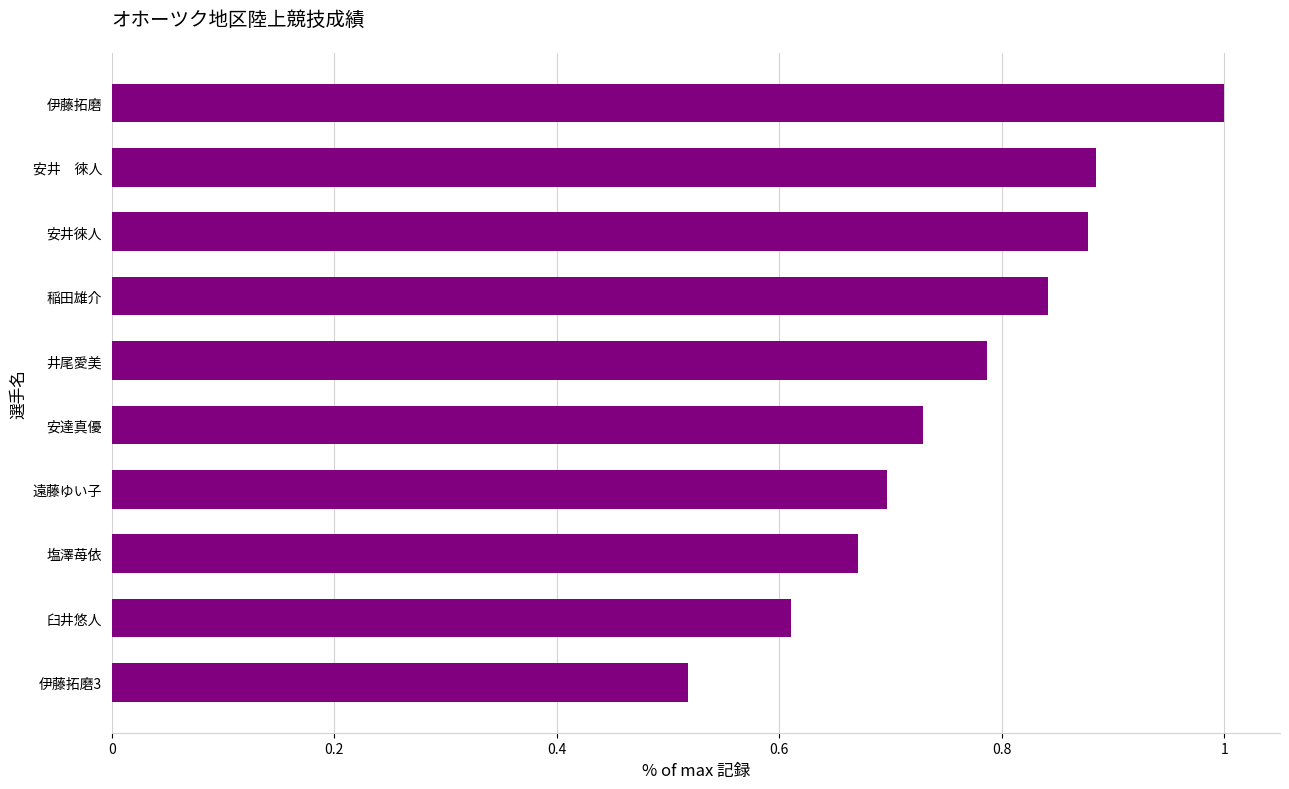

What is the sum of the values at 井尾愛美 and 塩澤苺依?

1.5